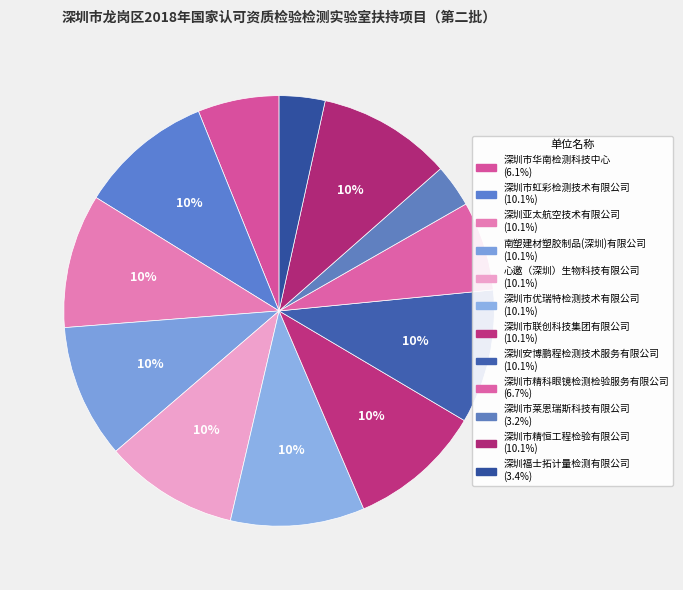

What is the change in value from 深圳市优瑞特检测技术有限公司 to 深圳市莱恩瑞斯科技有限公司?

-68.0